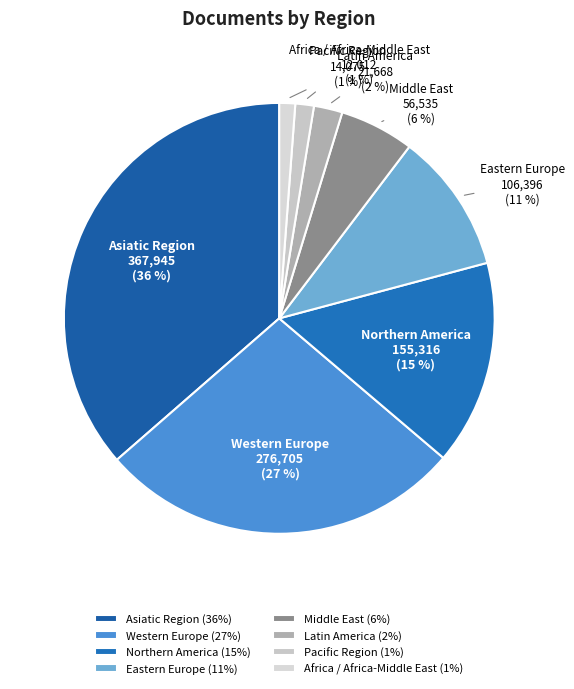

Is there a majority slice in this chart?

No